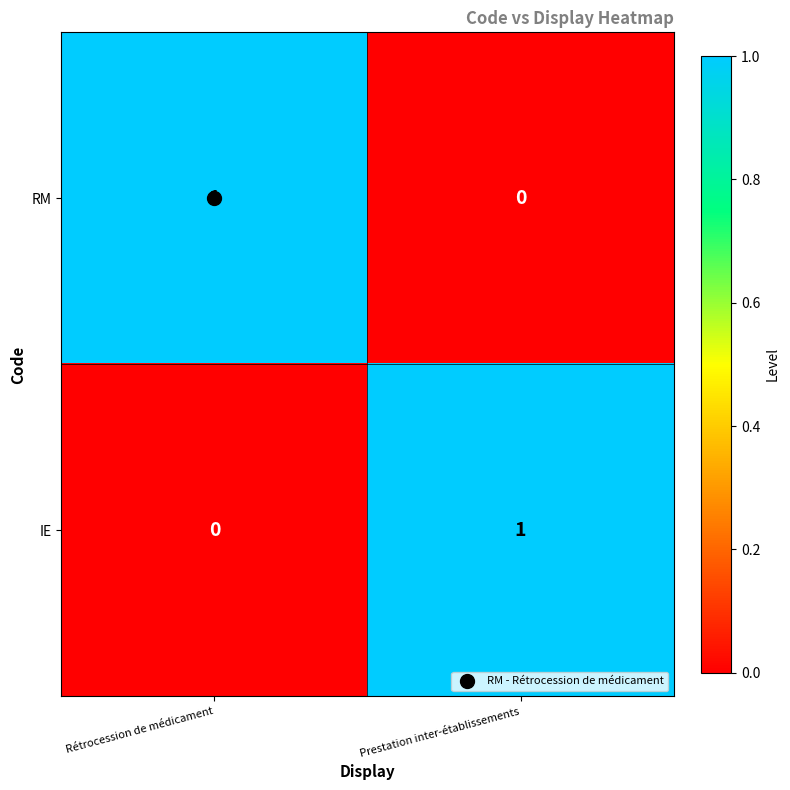

The value of IE at Rétrocession de médicament is 0. True or false?

True